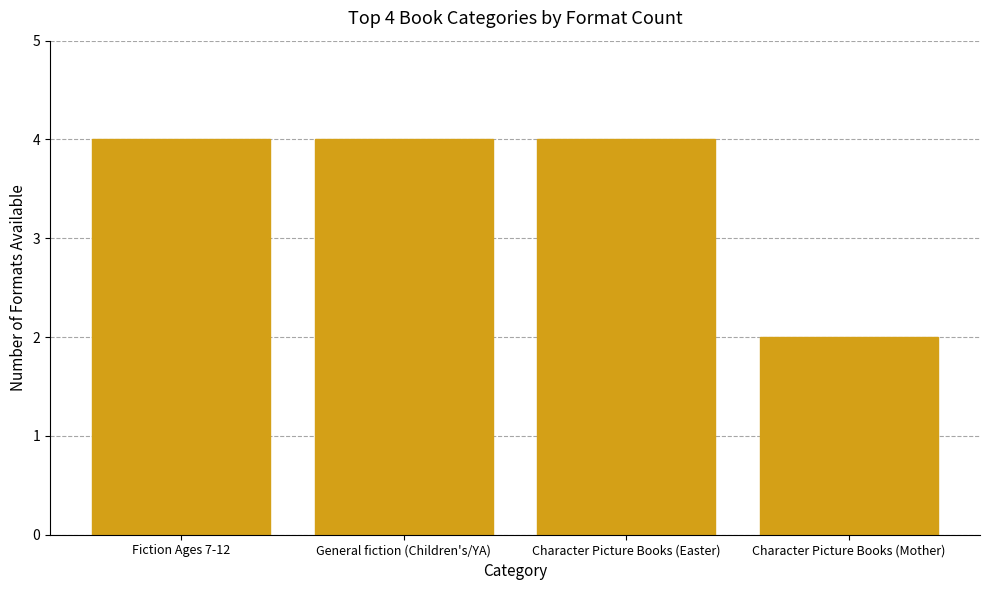

What is the value of the 3rd bar from the left?

4